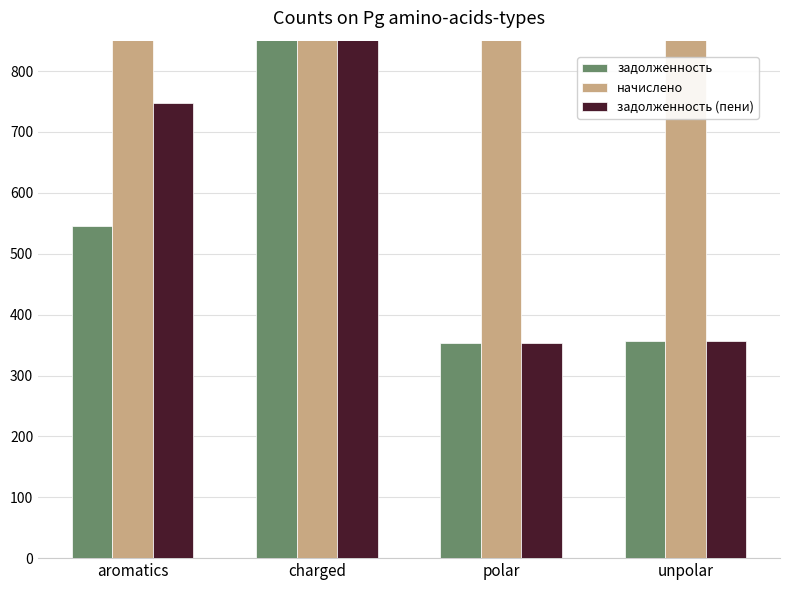

Reading right to left, transcribe all the data shown in this chart.

задолженность: 356.5	353.5	1675.5	545.2
начислено: 2139.2	2120.8	2126.9	2102.3
задолженность (пени): 356.5	353.5	1656.0	747.1